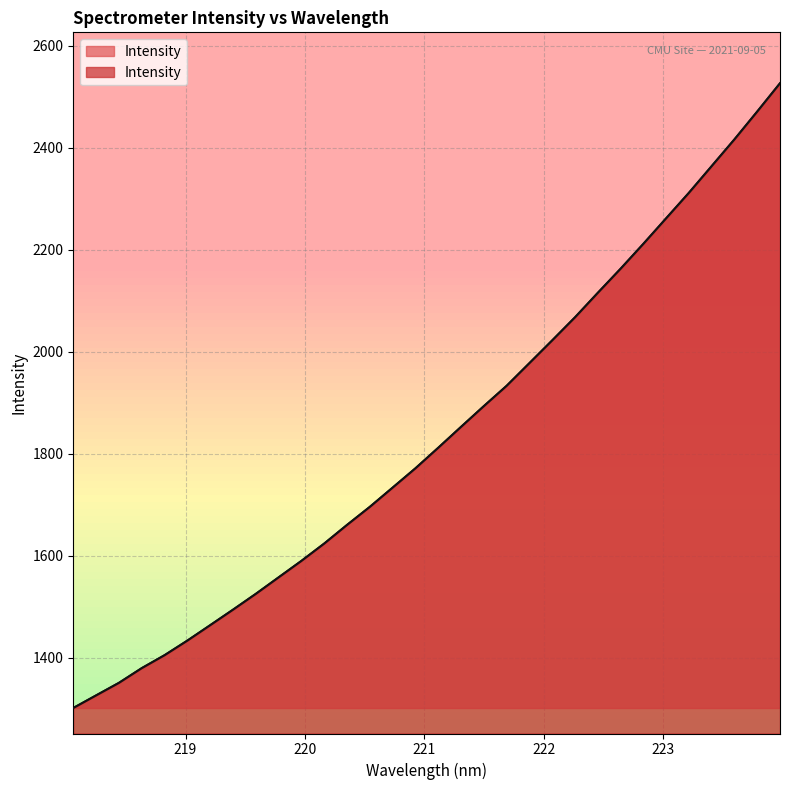

What is the maximum value shown in the chart?

2526.8